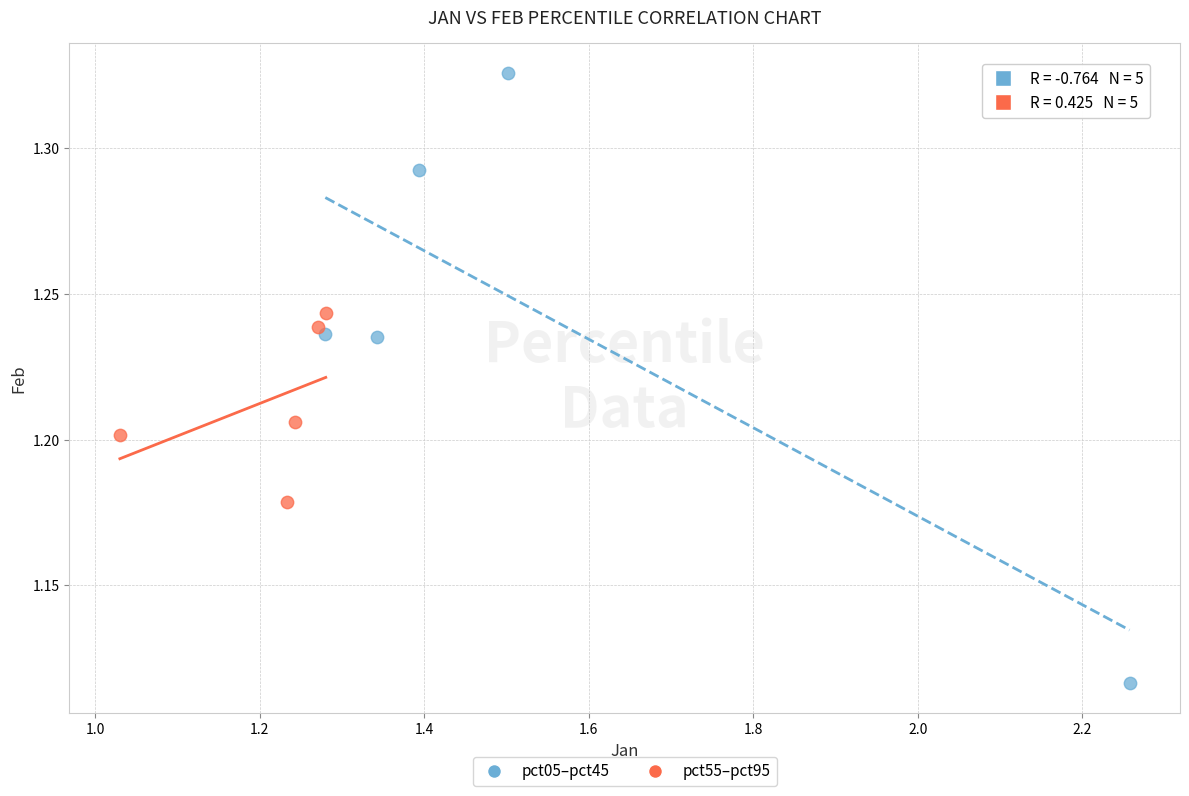

Which series has the widest spread of Y values?

pct05–pct45